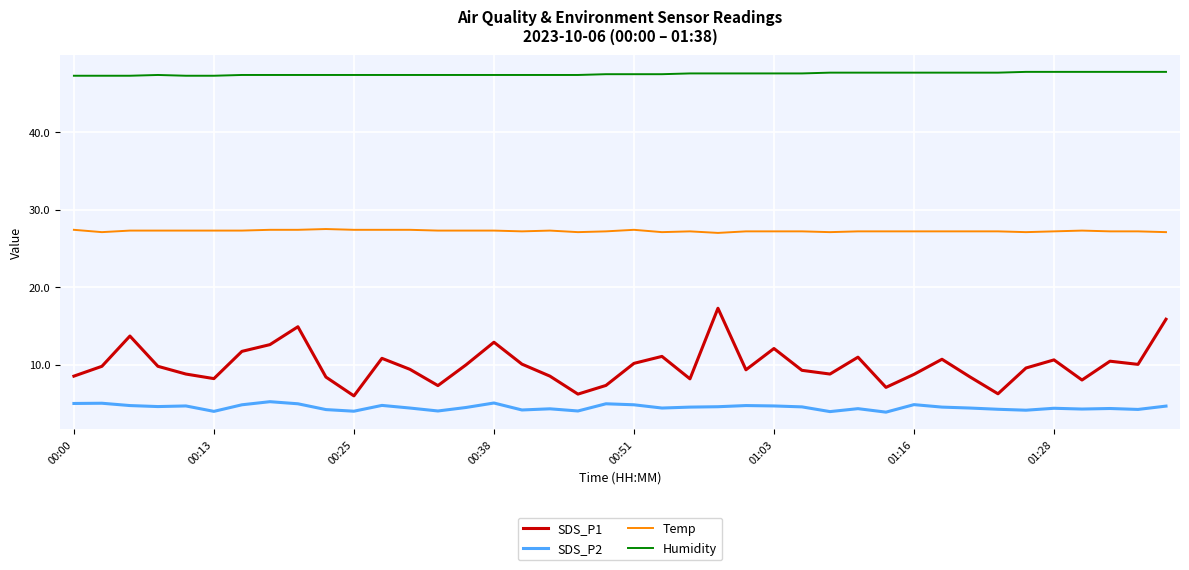

What is the highest value of the Temp series?

27.5